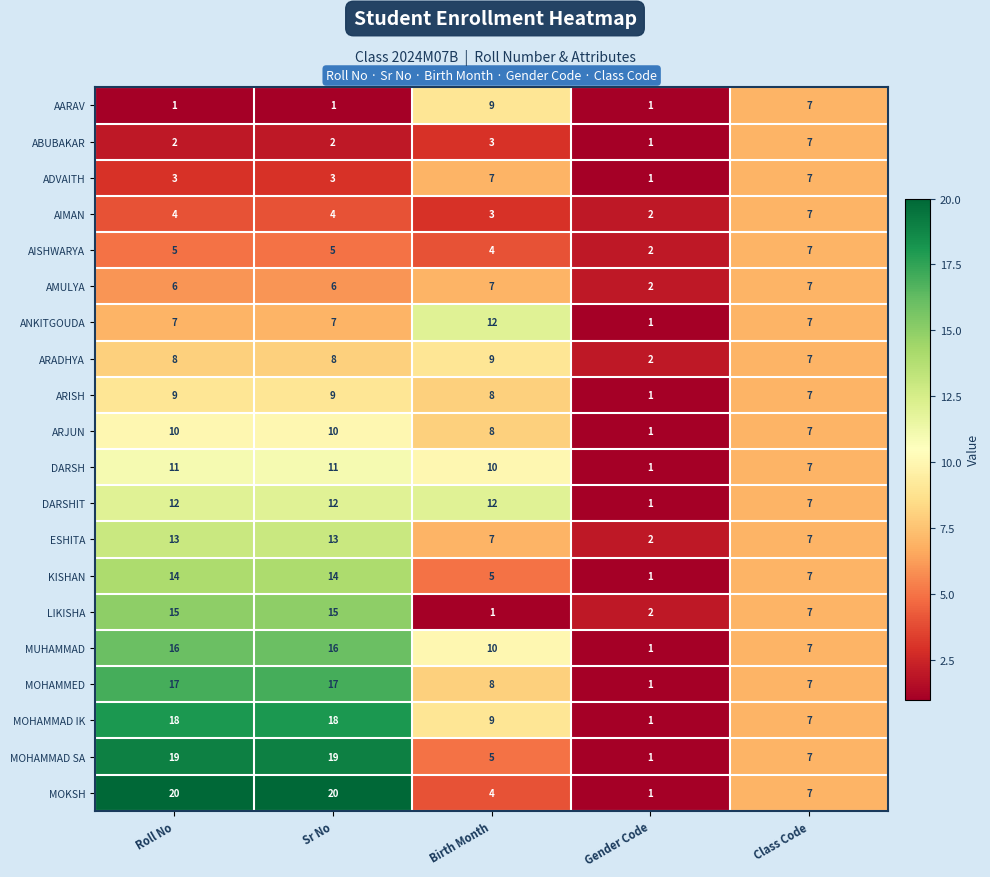

True or false: AISHWARYA has a value of 3 at Gender Code.

False